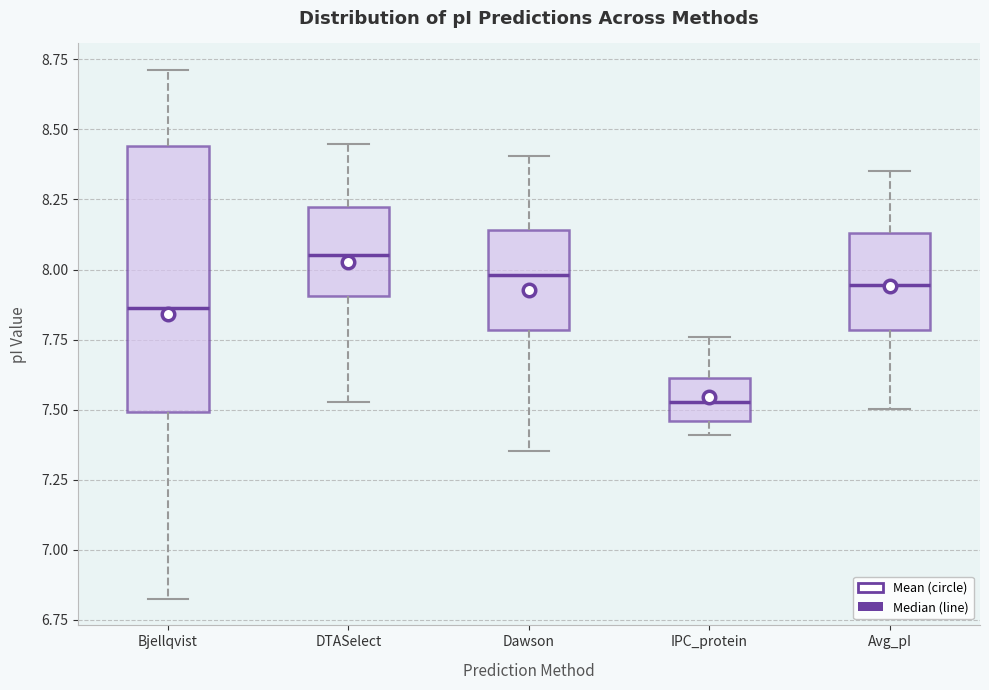

Reading left to right, read every box against the y-axis: the position of its median line, the range the box covers, and the ends of its whiskers. The values are not printed on the chart, so give them approximately, as read against the axis.

Bjellqvist: median 7.85, box 7.50 to 8.45, whiskers 6.85 to 8.70
DTASelect: median 8.05, box 7.90 to 8.20, whiskers 7.55 to 8.45
Dawson: median 8.00, box 7.80 to 8.15, whiskers 7.35 to 8.40
IPC_protein: median 7.55, box 7.45 to 7.60, whiskers 7.40 to 7.75
Avg_pI: median 7.95, box 7.80 to 8.15, whiskers 7.50 to 8.35